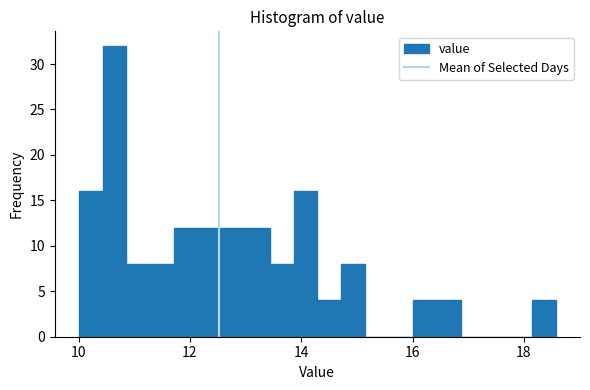

Around what value on the x-axis is the tallest bar? Give the approximate position of its centre, as read against the axis.

10.6